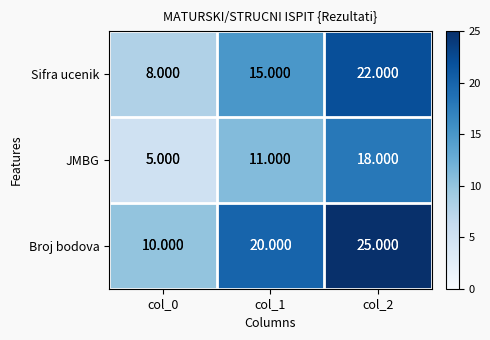

Rank the series by their maximum value, from highest to lowest.

Broj bodova, Sifra ucenik, JMBG